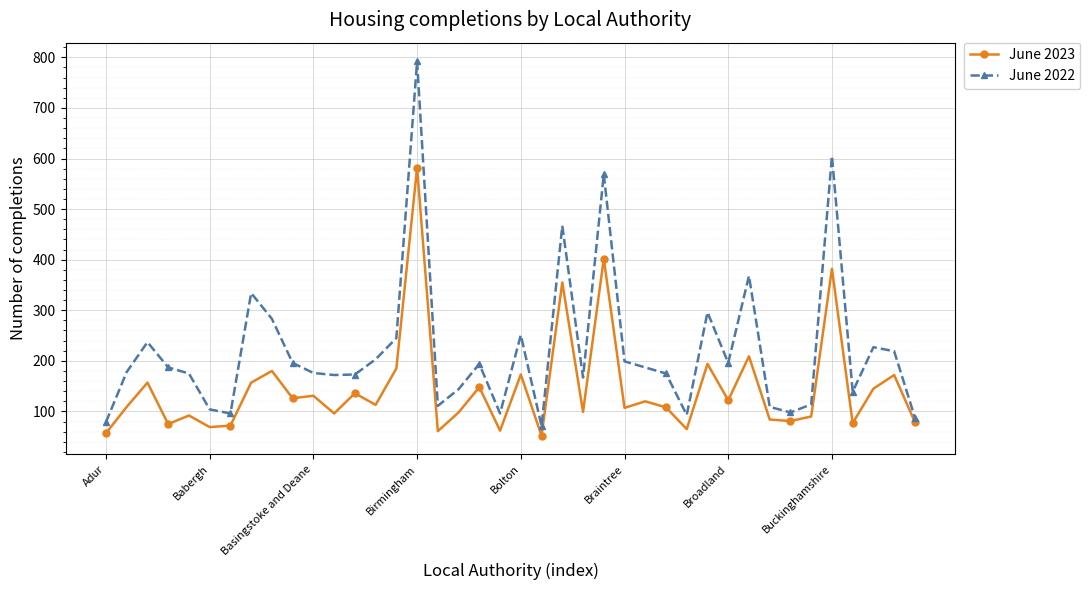

At how many categories does at least one series exceed 623?

1